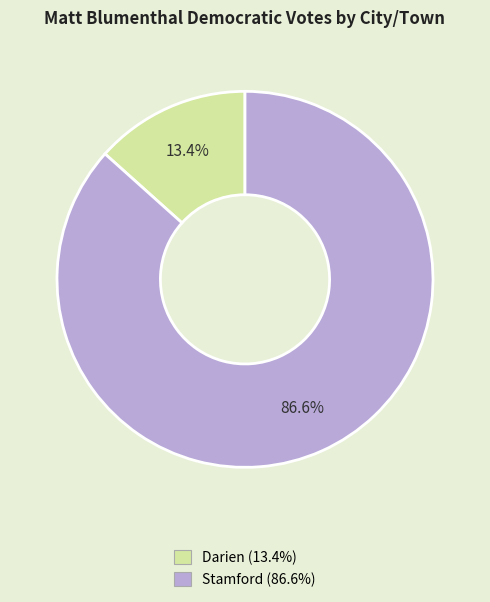

What is the ratio of the value at Stamford to the value at Darien?

6.5